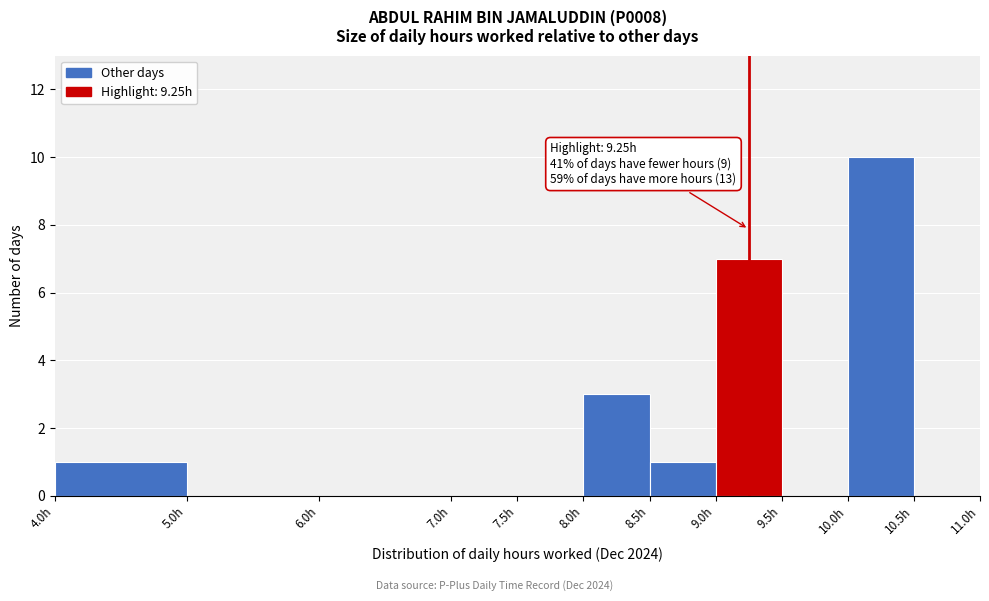

Over which range of the x-axis is the bar tallest?

10.0 to 10.5